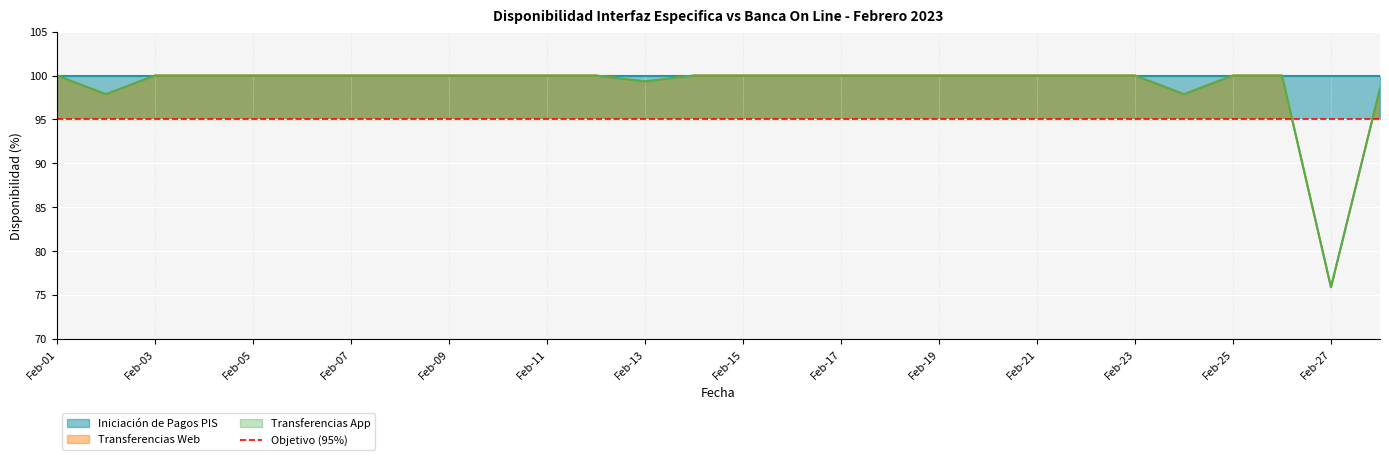

At which category is the sum across all series the highest?

2023-02-01